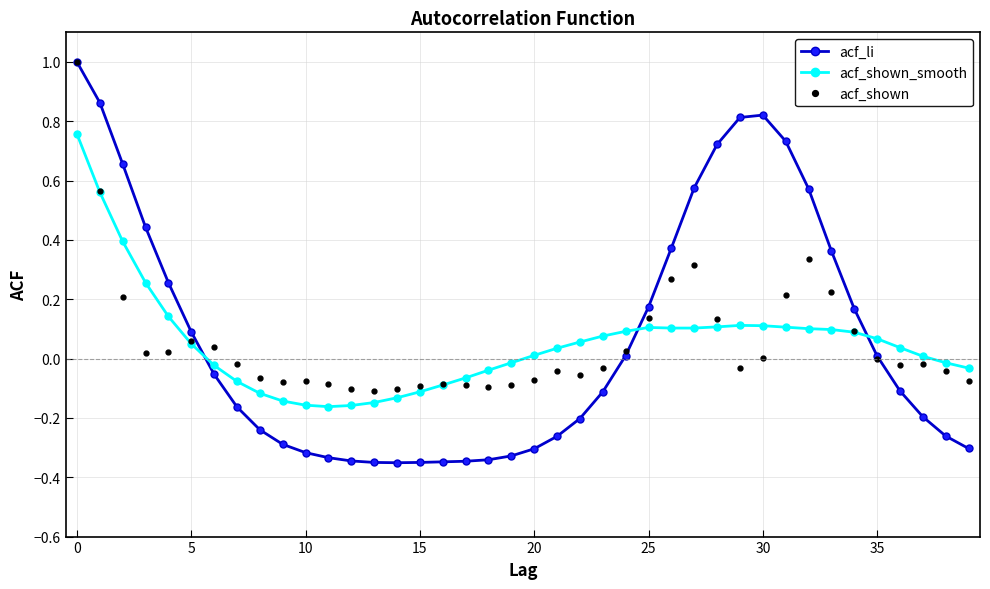

What is the greatest value displayed?

1.0